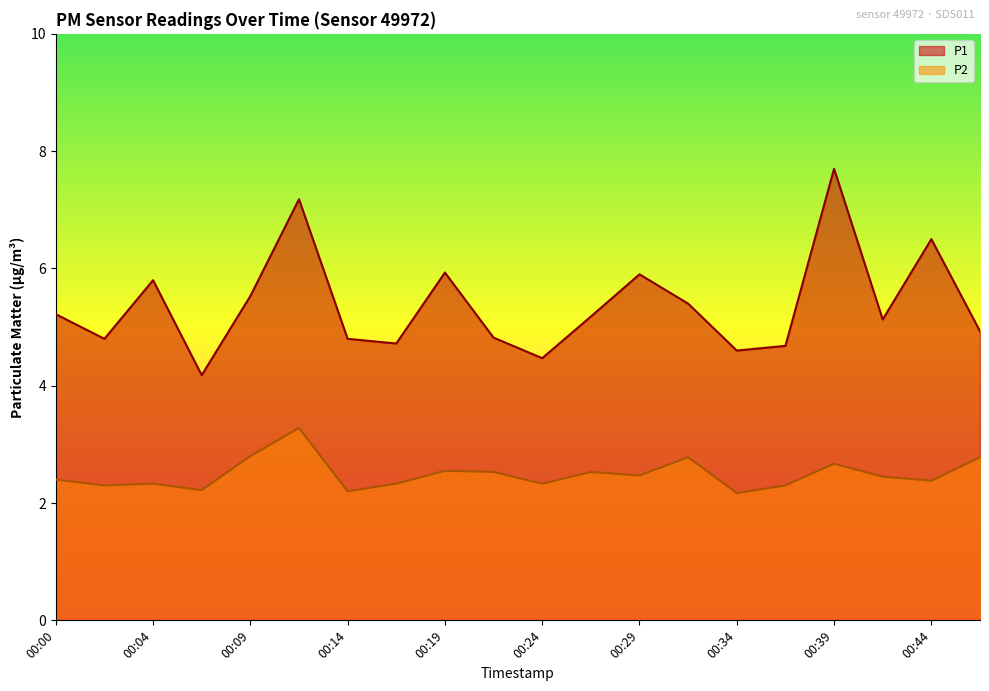

At how many categories does at least one series exceed 7?

2